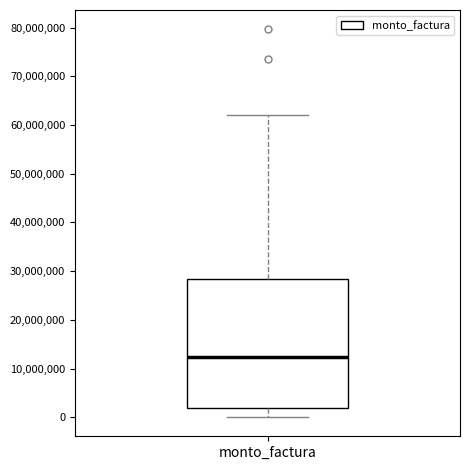

Where does the upper whisker of the box for monto_factura end on the y-axis? The values are not printed on the chart, so give them approximately, as read against the axis.

62000000